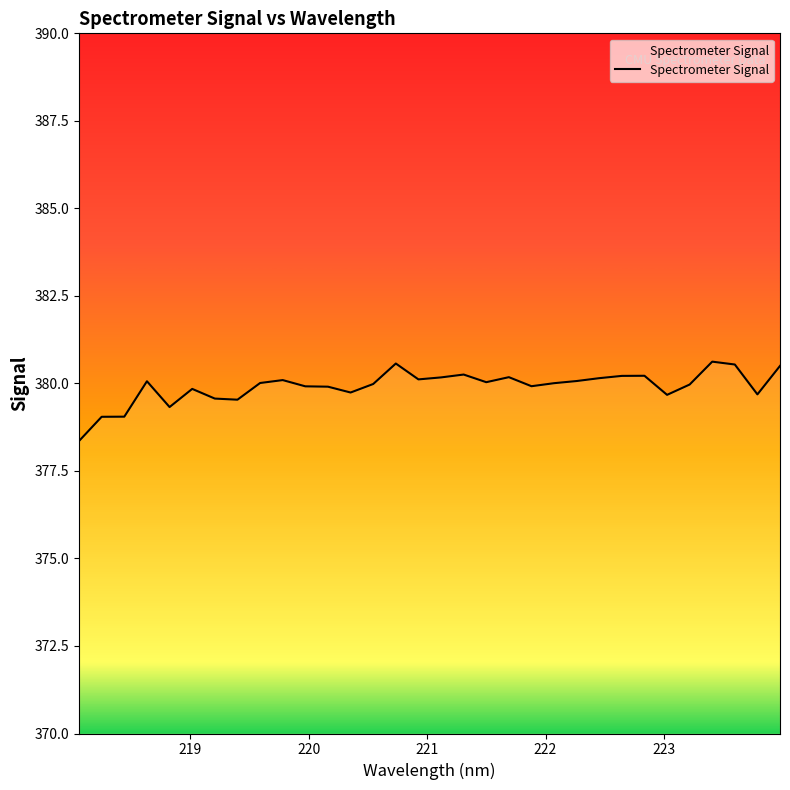

Reading left to right, list all the values displayed in this chart.

378.4	379.0	379.1	380.1	379.3	379.8	379.6	379.5	380.0	380.1	379.9	379.9	379.7	380.0	380.6	380.1	380.2	380.3	380.0	380.2	379.9	380.0	380.1	380.1	380.2	380.2	379.7	380.0	380.6	380.5	379.7	380.5